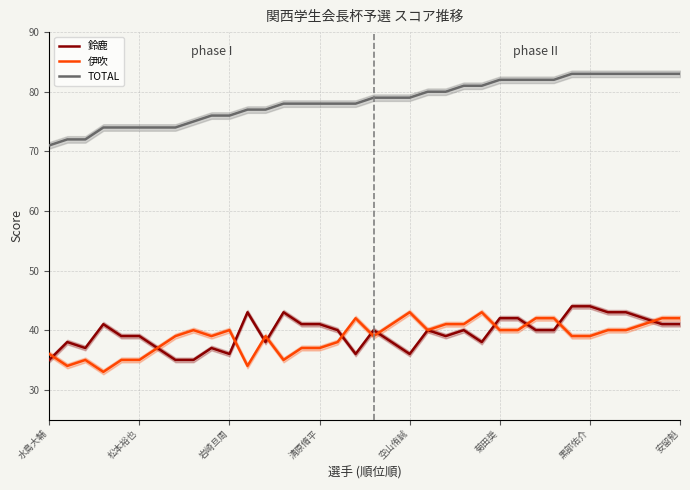

The 鈴鹿 series shows 13 at 16. True or false?

False